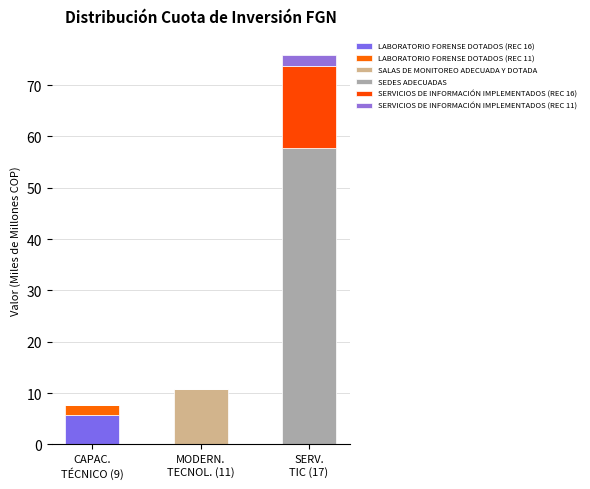

Are the bars horizontal?

No